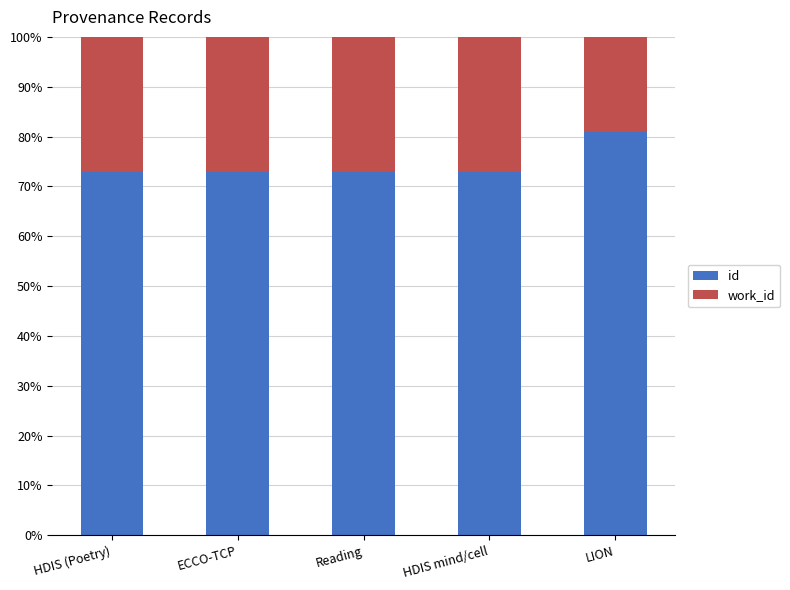

Which category has the highest value in the id series?

LION